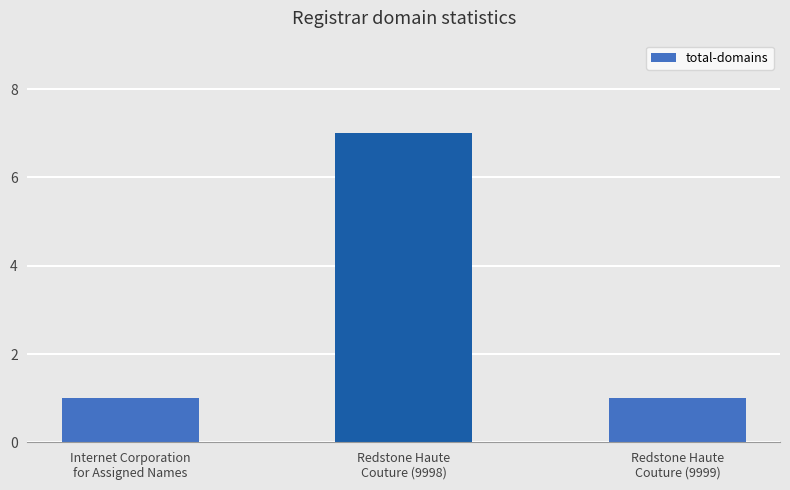

Which has a higher value, Redstone Haute
Couture (9999) or Redstone Haute
Couture (9998)?

Redstone Haute
Couture (9998)